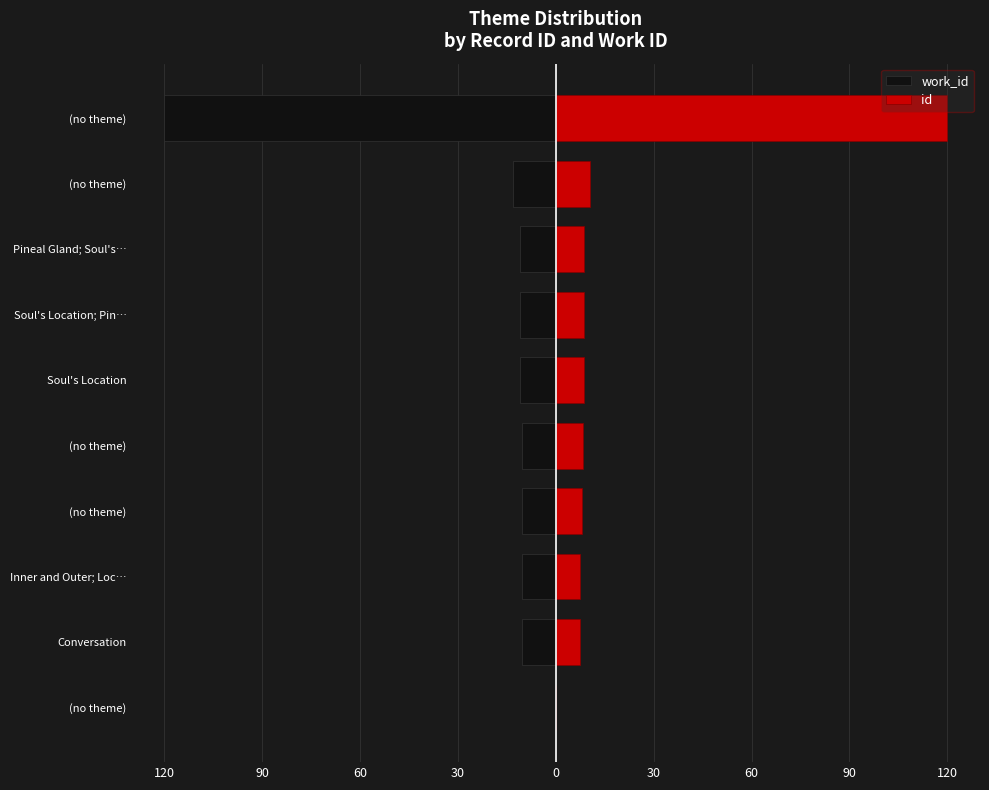

At which category does the chart reach its peak across all series?

(no theme)